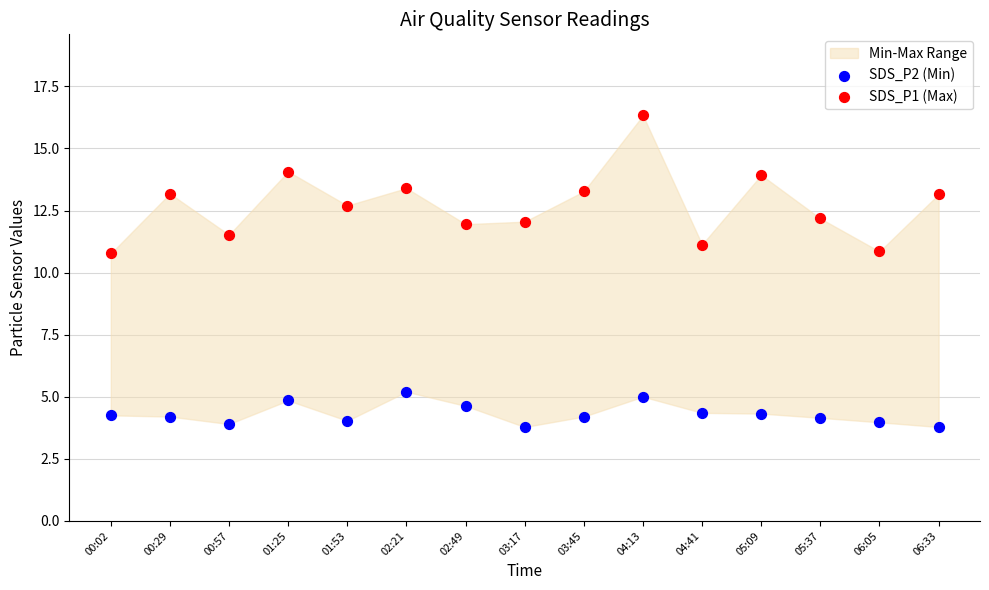

What is the X range (max minus min) for the scatter plot?

1.0